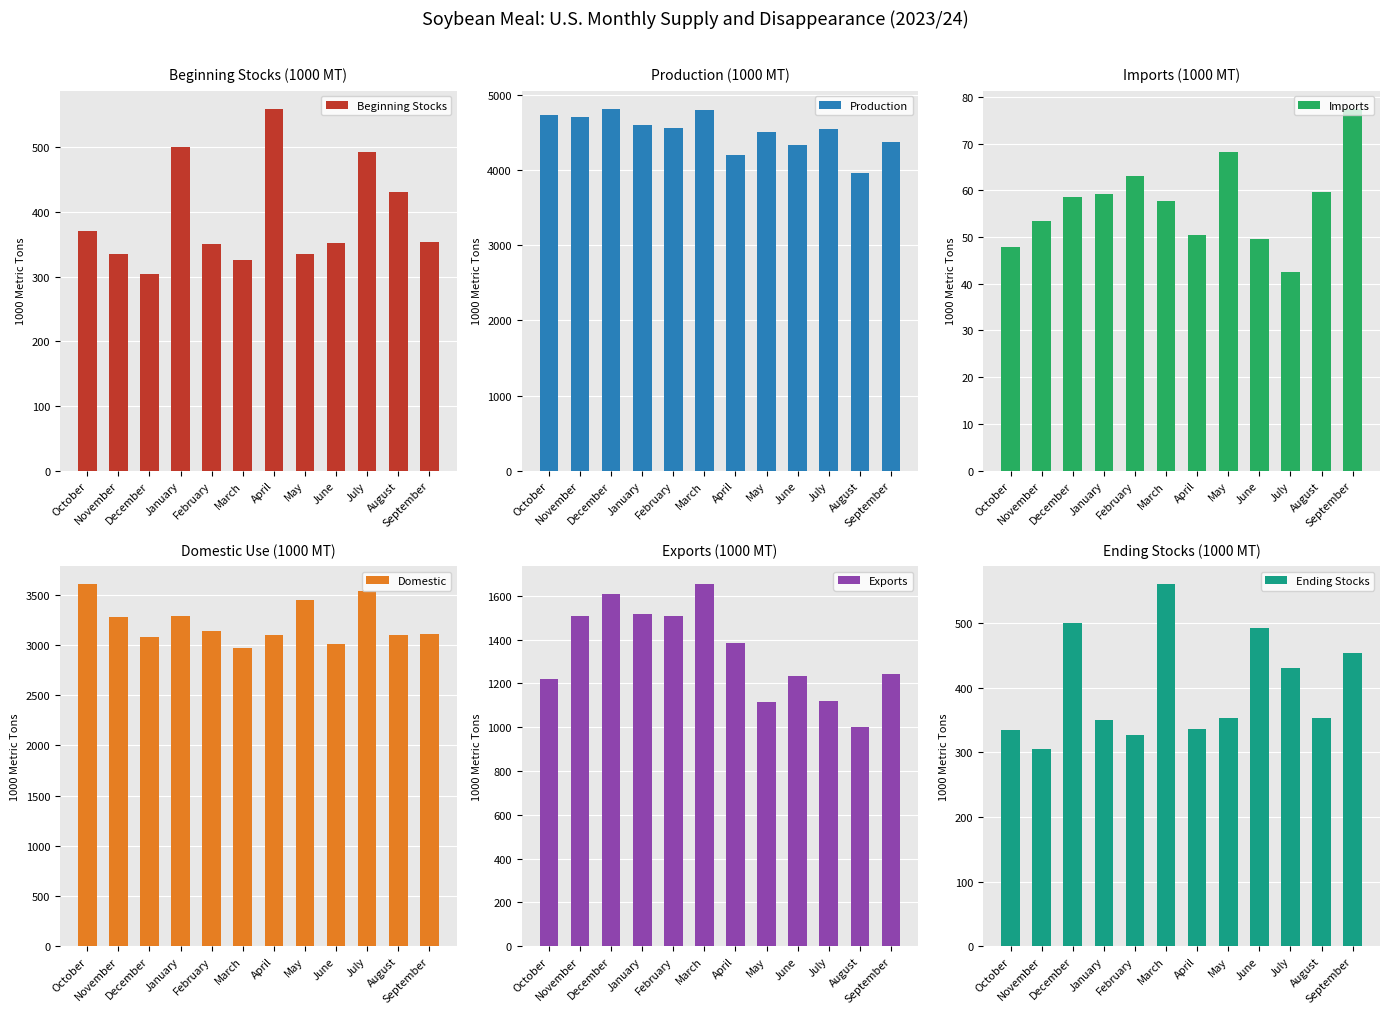

Are the bars grouped side by side (vs. stacked)?

Yes